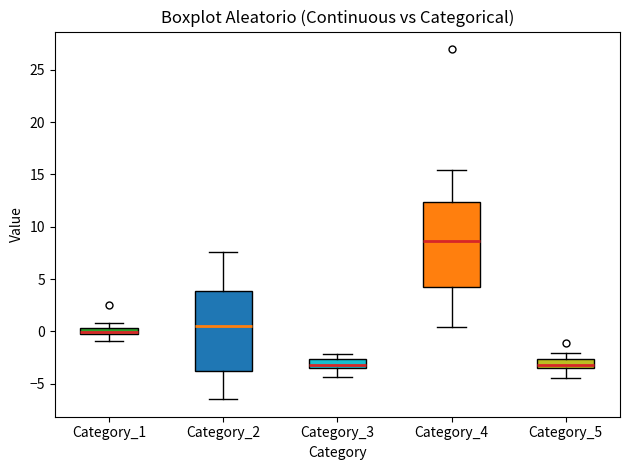

Where is the lower edge of the box for Category_3 on the y-axis? The values are not printed on the chart, so give them approximately, as read against the axis.

-3.5